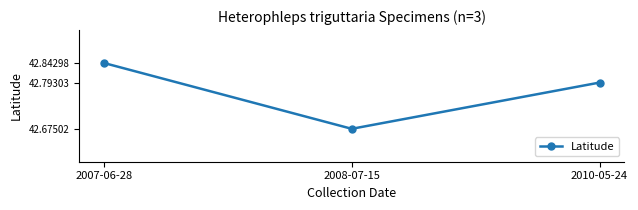

At which category does the chart reach its minimum across all series?

2008-07-15